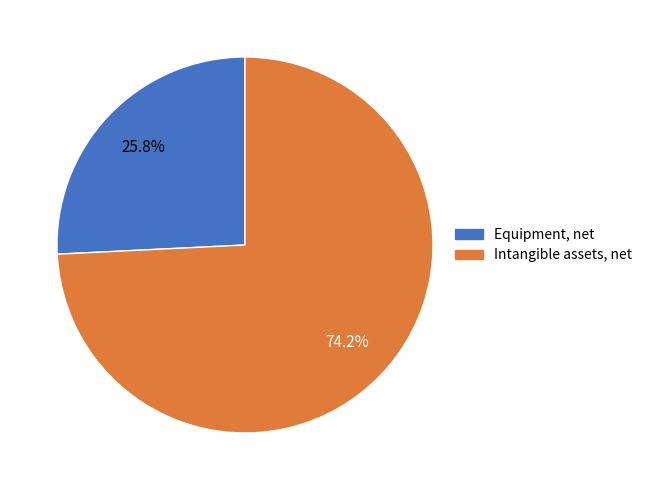

Which category has the smallest portion of the pie?

Equipment, net